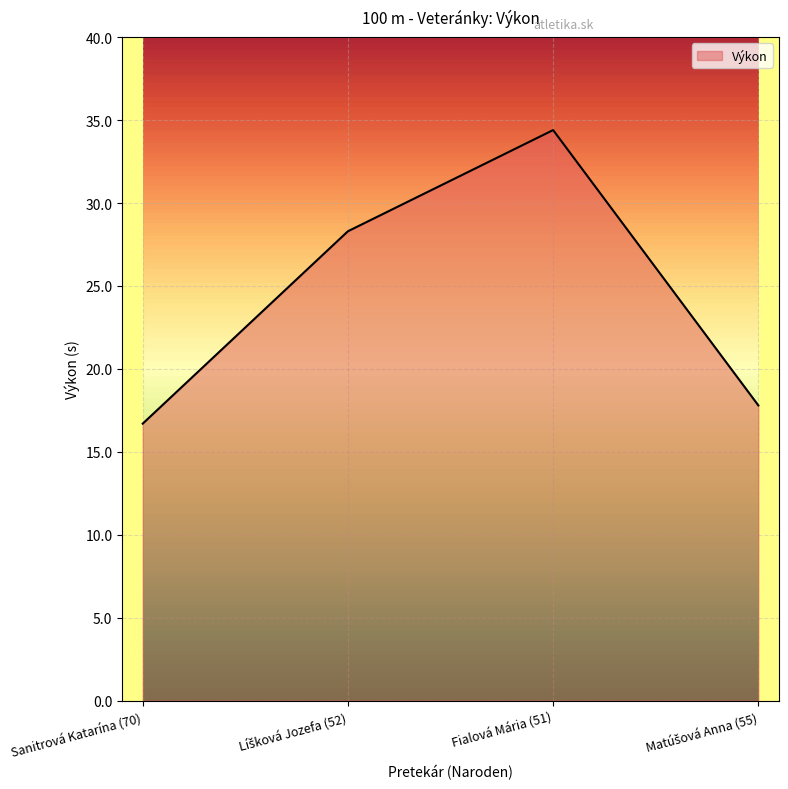

How many lines are shown in the chart?

1